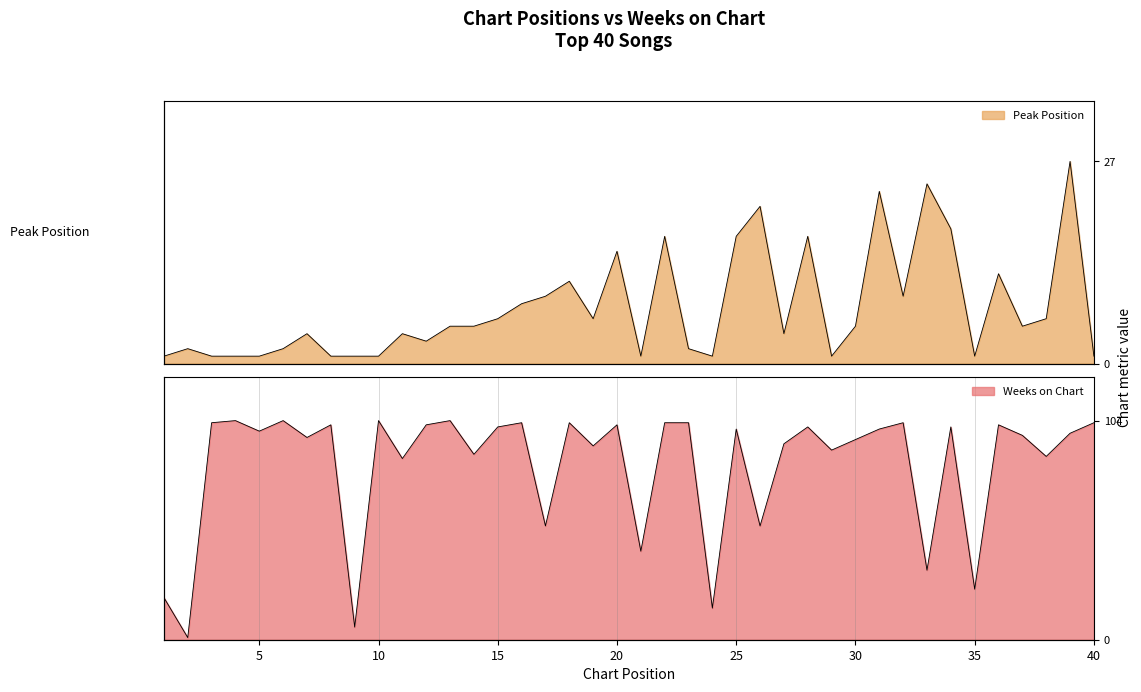

True or false: Peak Position has more than 2 interior local peaks.

True